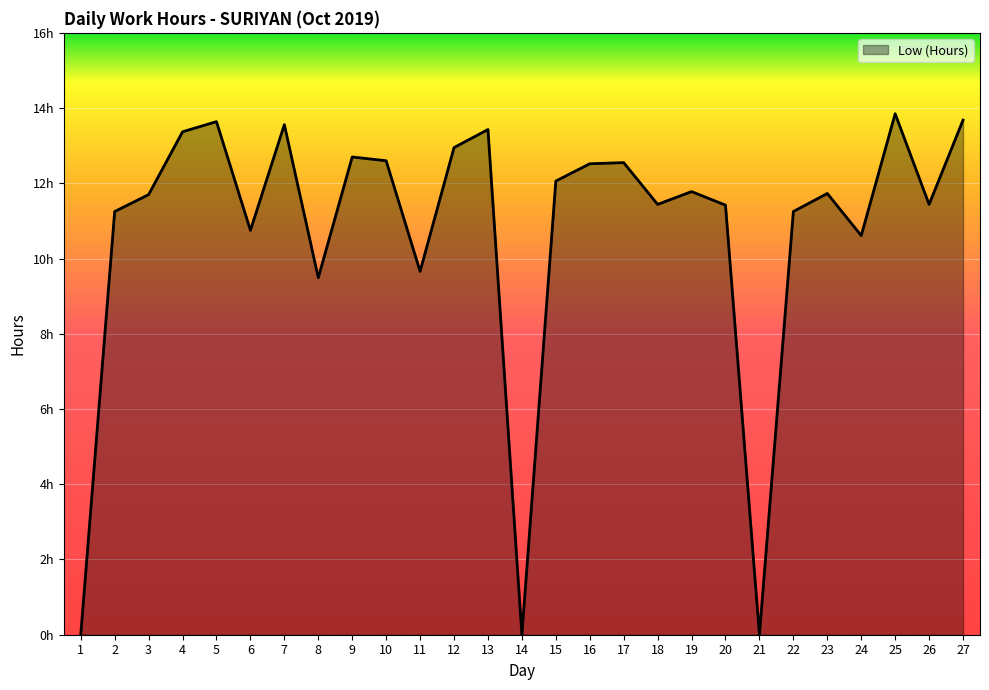

The value at 17 is 12.6. True or false?

True